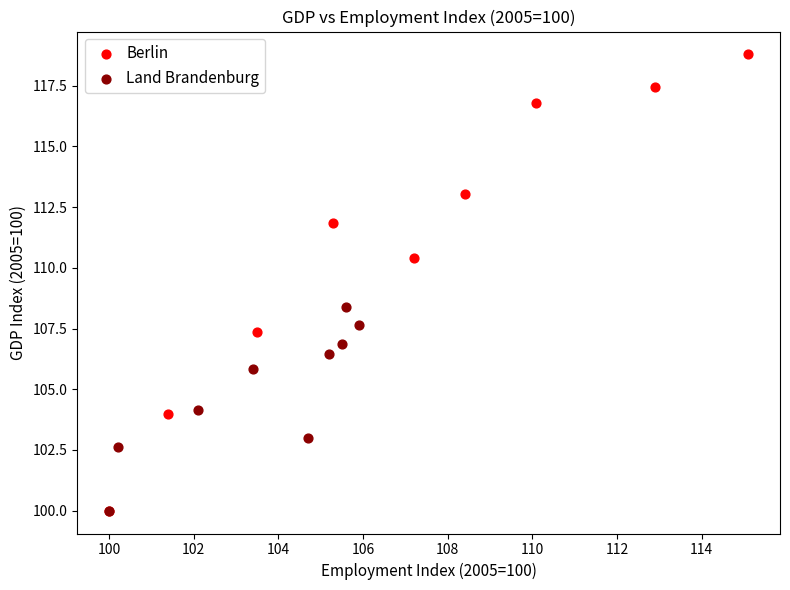

Which series reaches the maximum Y coordinate?

Berlin